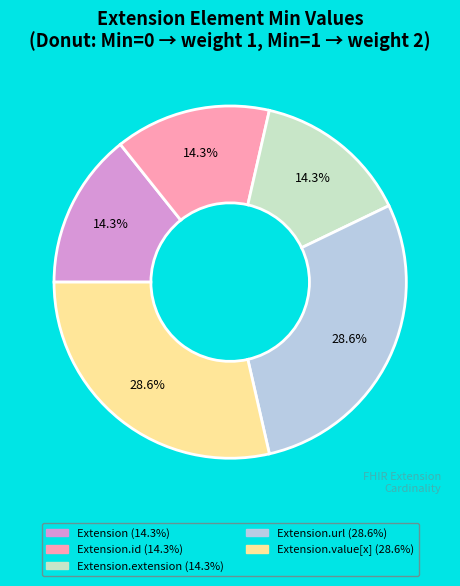

Count the number of slices in the pie.

5